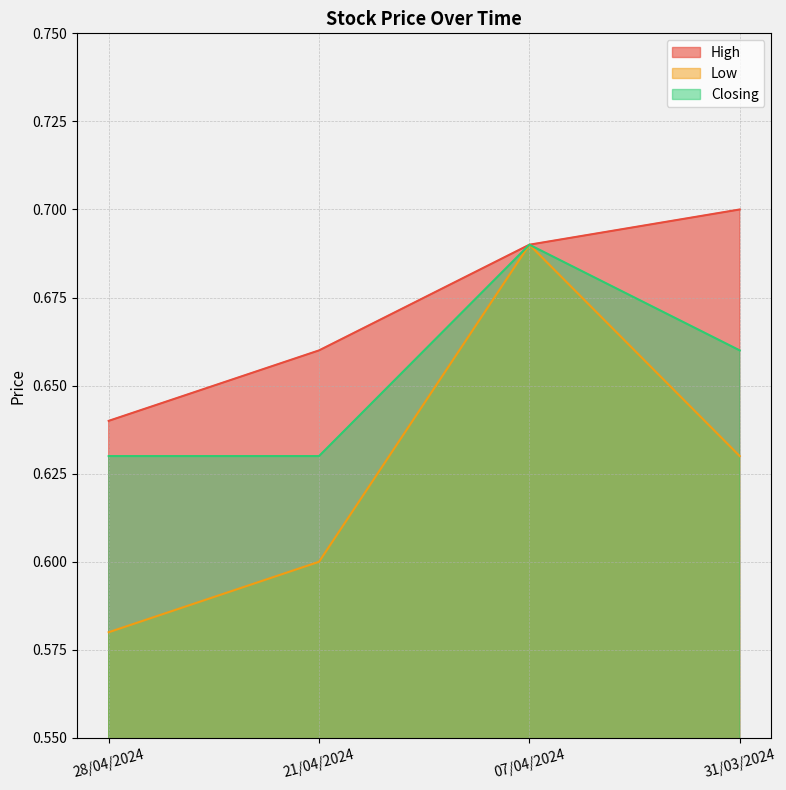

In Low, how many points are higher than both neighbors (excluding endpoints)?

1